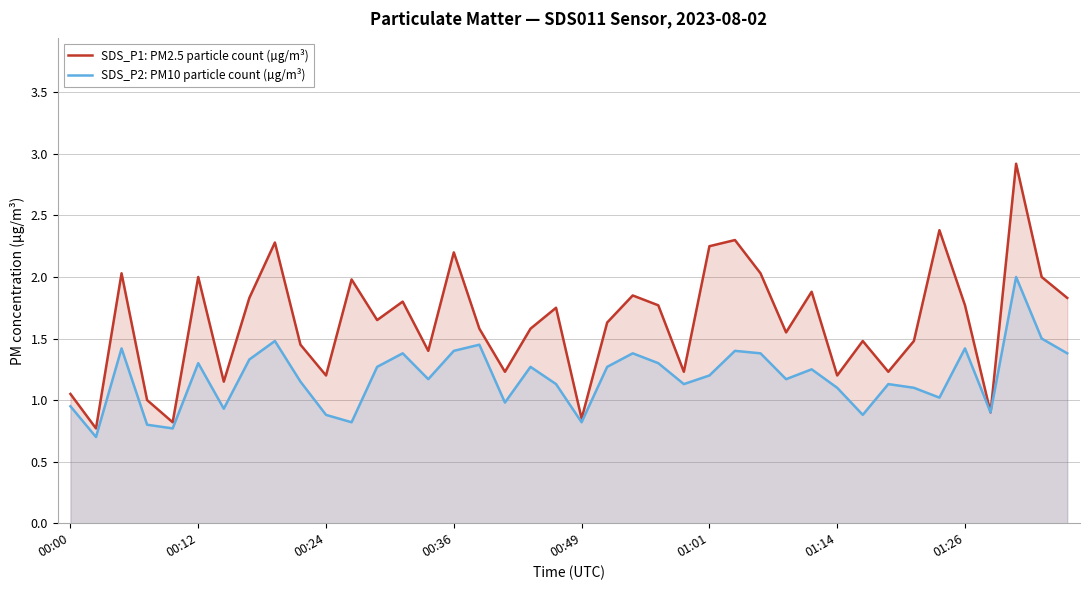

The SDS_P1: PM2.5 particle count (µg/m³) series shows 0.8 at 00:36. True or false?

False